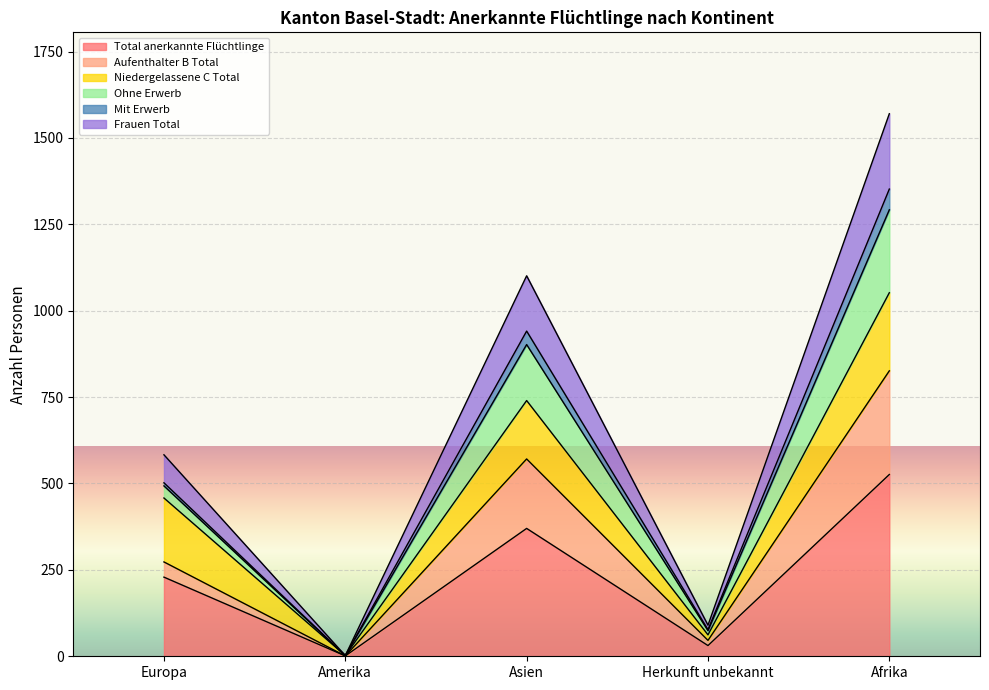

True or false: Aufenthalter B Total has more than 0 interior local peaks.

True